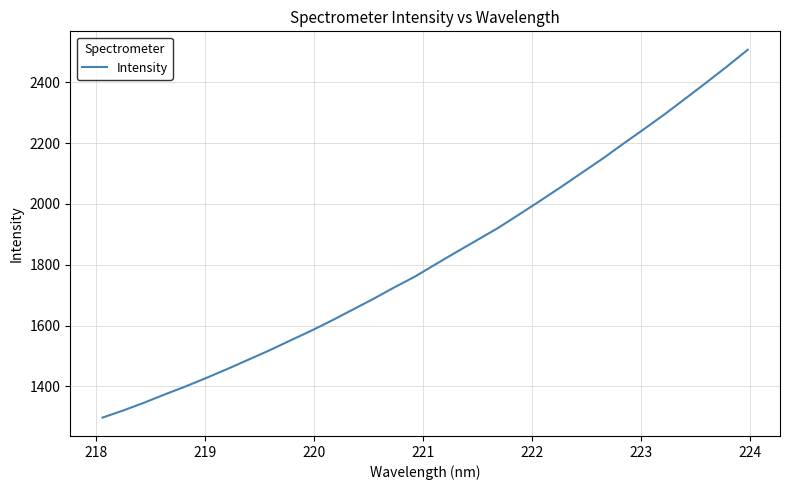

What is the smallest value displayed?

1297.4